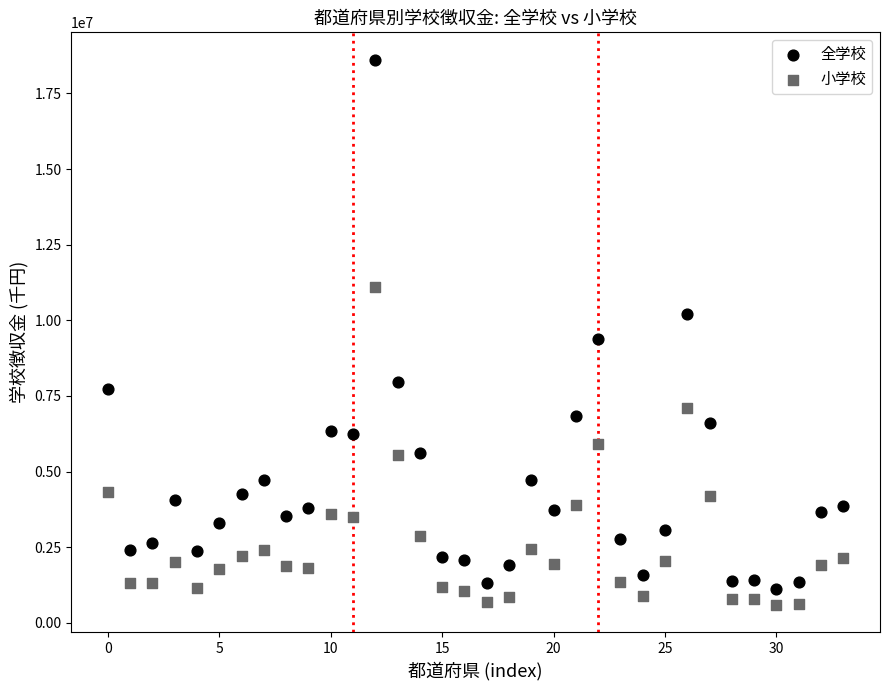

Which series reaches the maximum Y coordinate?

全学校